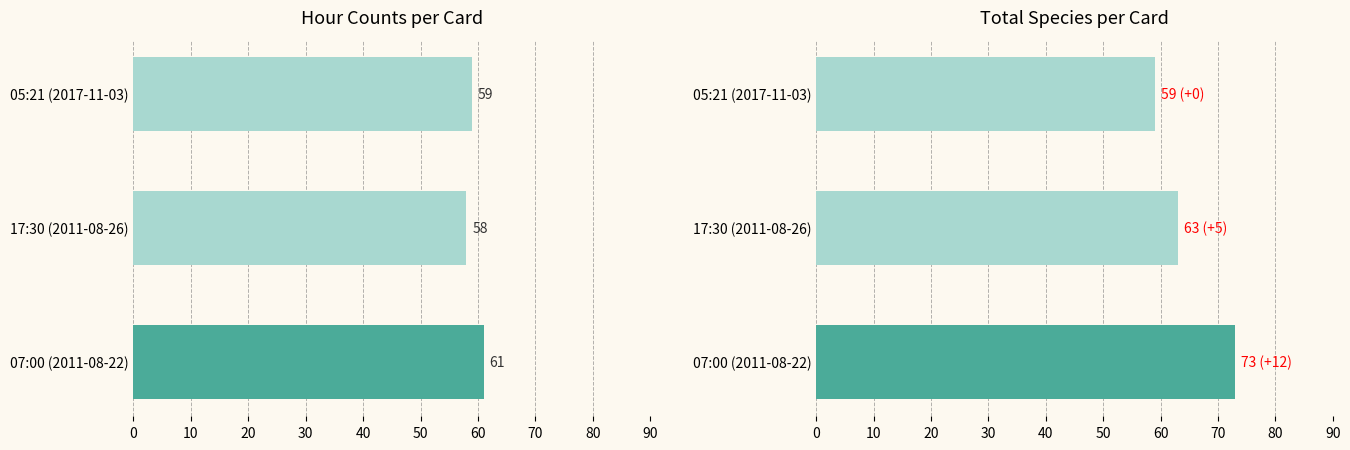

At how many categories does at least one series exceed 63?

1